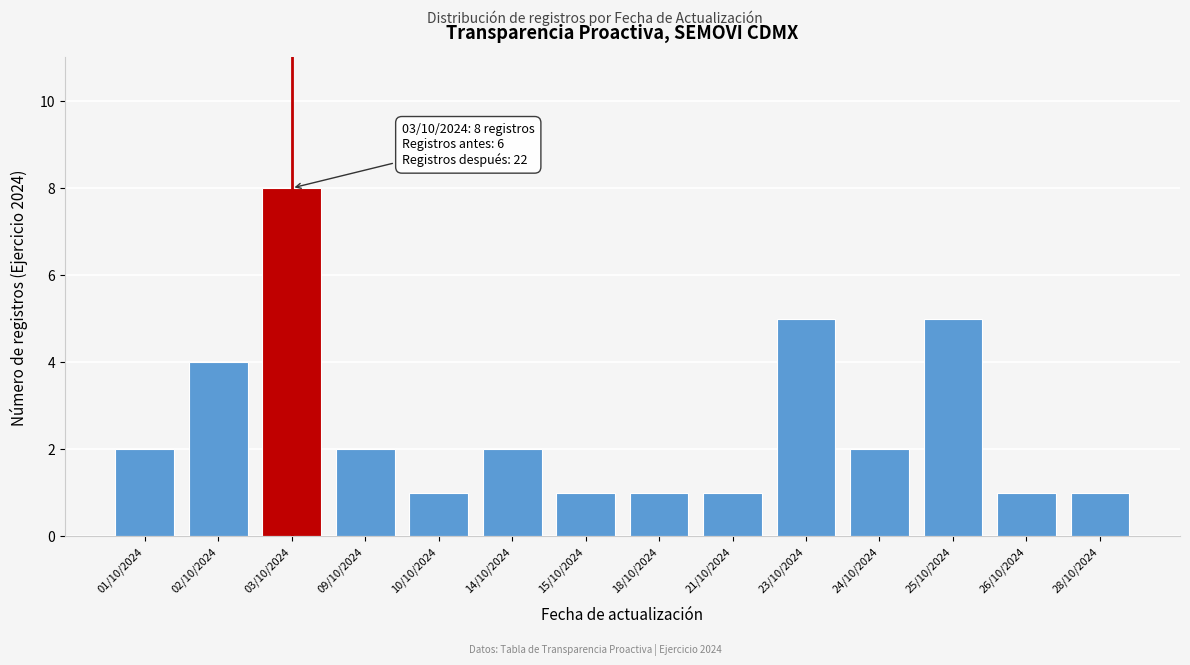

Reading left to right, transcribe all the data shown in this chart.

01/10/2024=2	02/10/2024=4	03/10/2024=8	09/10/2024=2	10/10/2024=1	14/10/2024=2	15/10/2024=1	18/10/2024=1	21/10/2024=1	23/10/2024=5	24/10/2024=2	25/10/2024=5	26/10/2024=1	28/10/2024=1